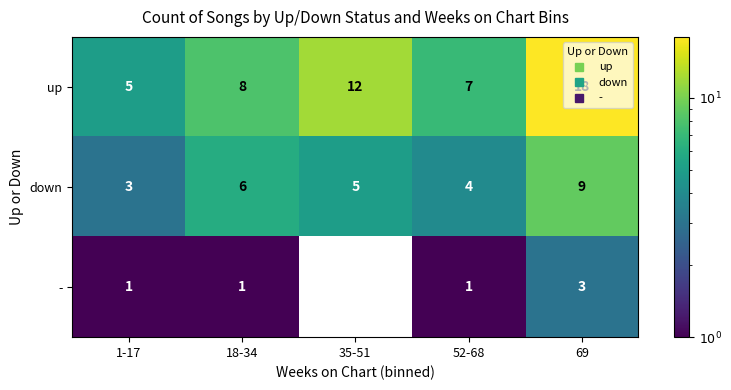

What is the total value across all series at 1-17?

9